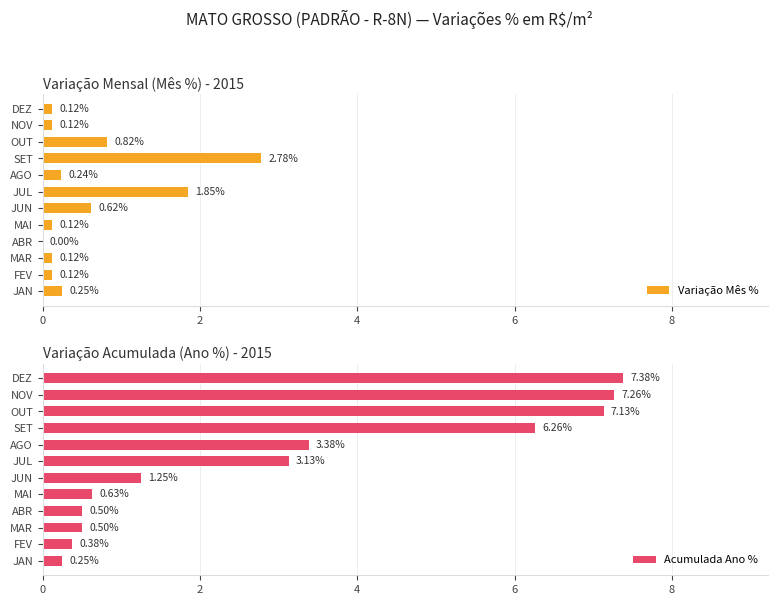

How many values in Variação Mês % are above zero?

11